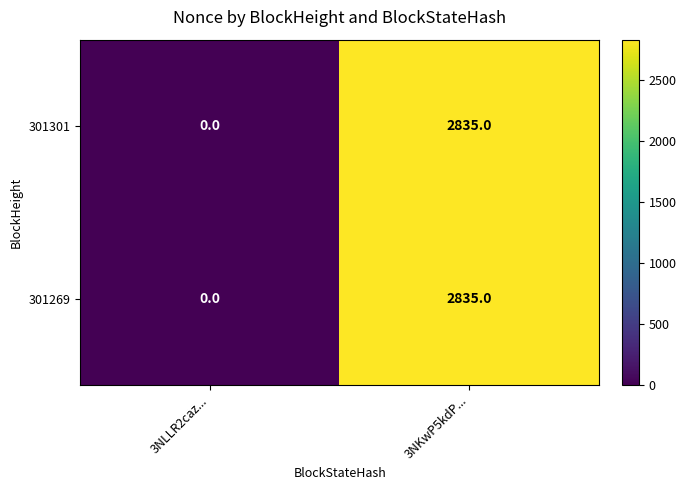

At which category is the sum across all series the highest?

3NKwP5kdP...